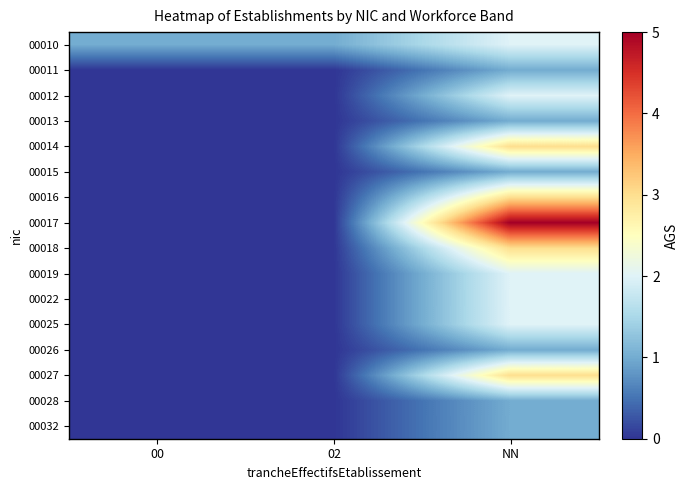

Between 02 and NN, which series saw the biggest shift?

00017